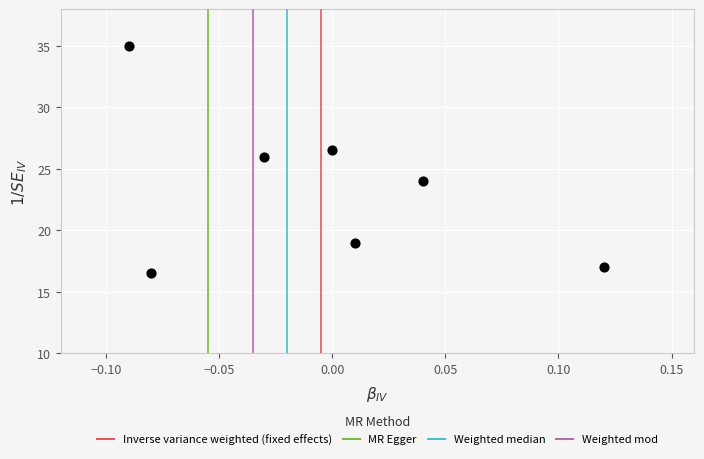

What is the range of Y values (max minus min)?

18.5